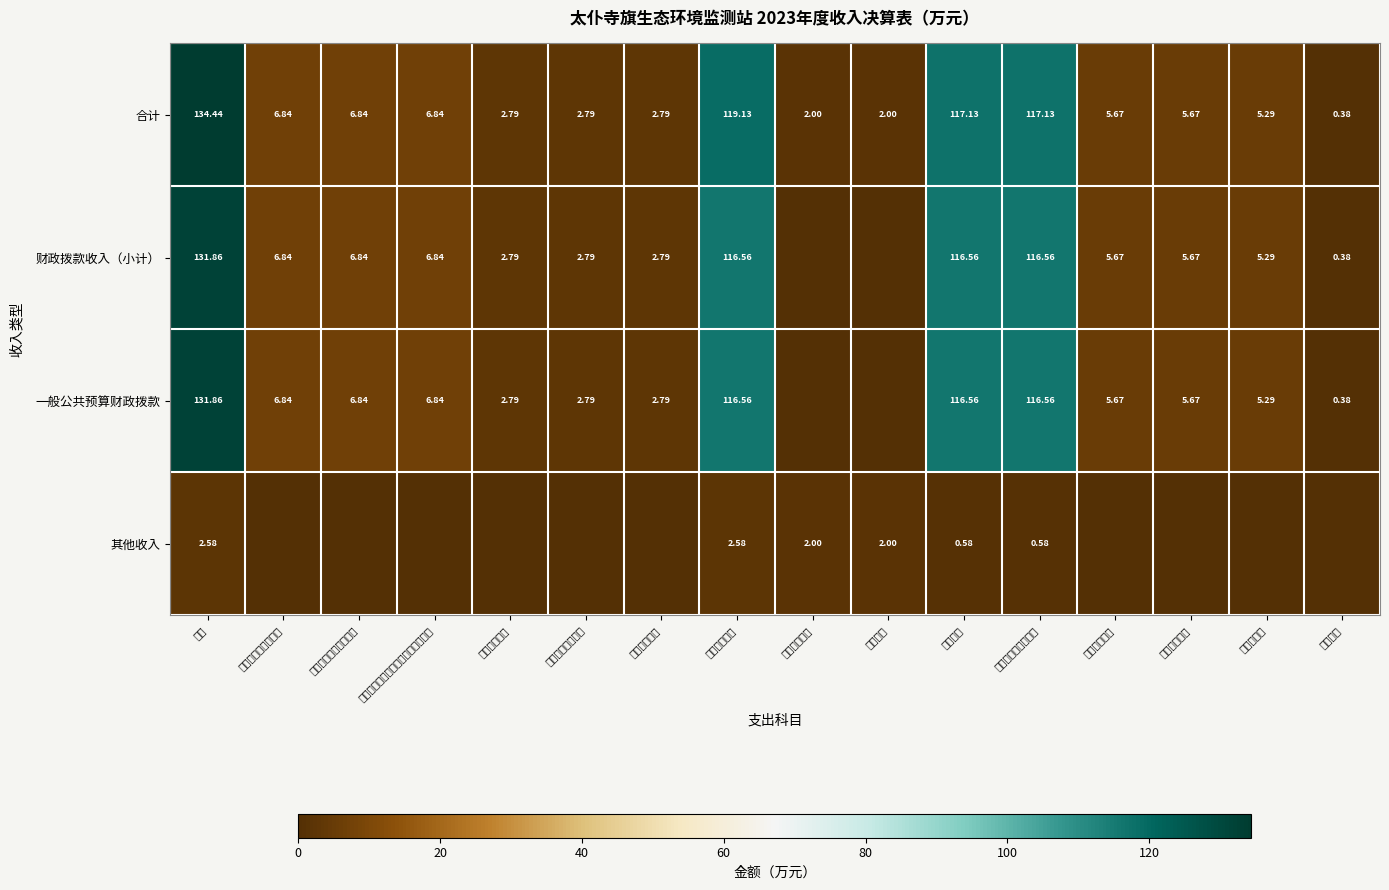

How many values in the 合计 series are below 5?

6